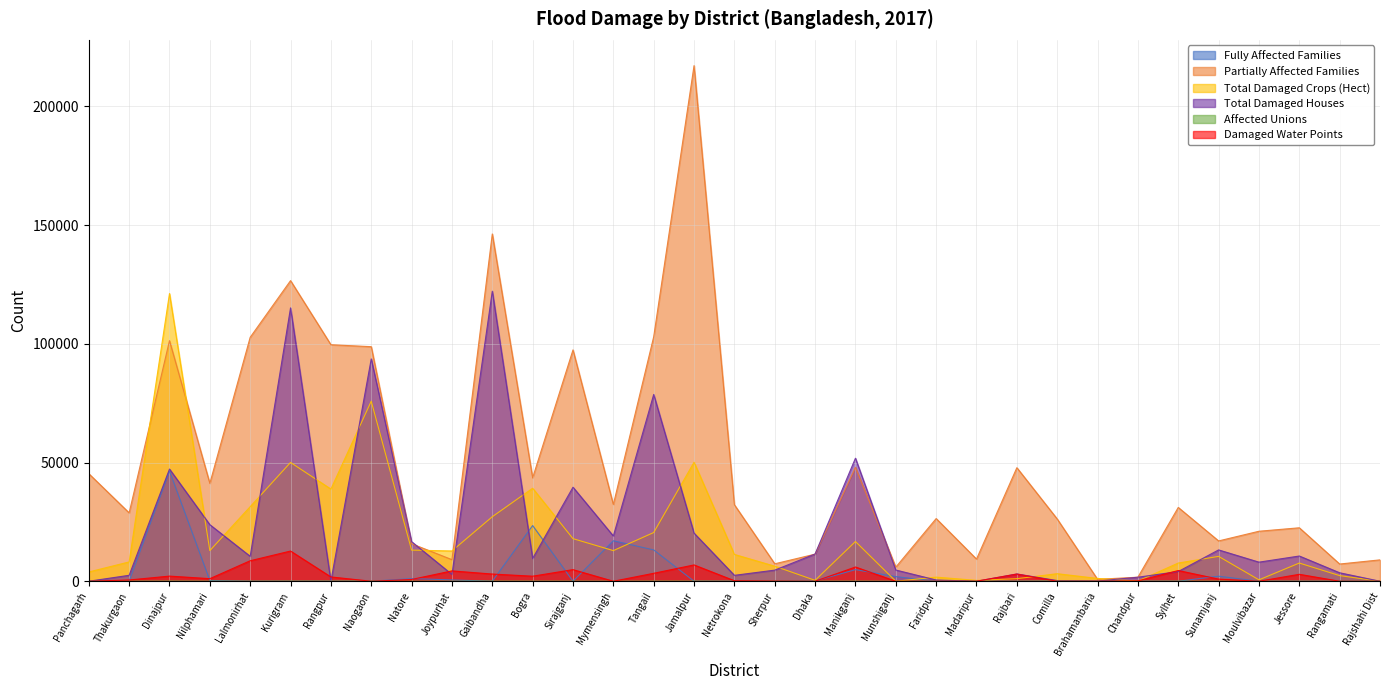

What is the value of the Fully Affected Families point at the 12th from the left?

23454